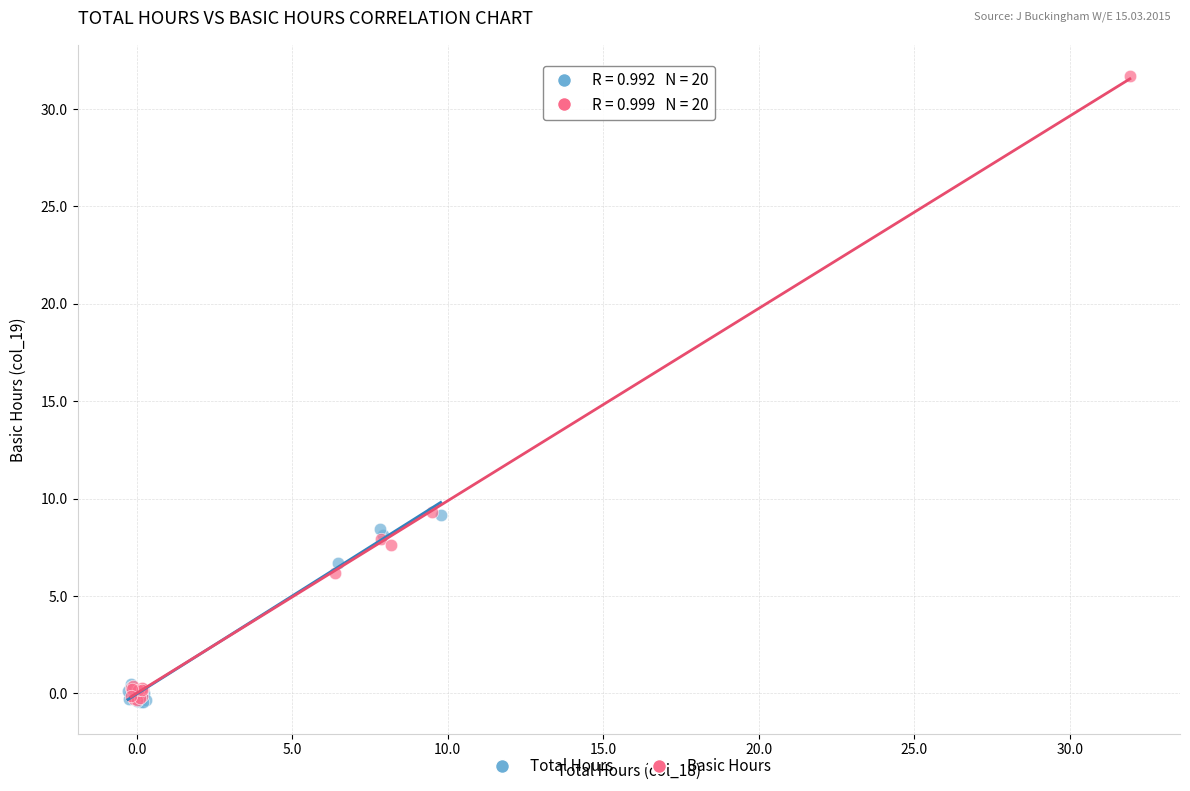

Which series contains the highest Y value?

Basic Hours